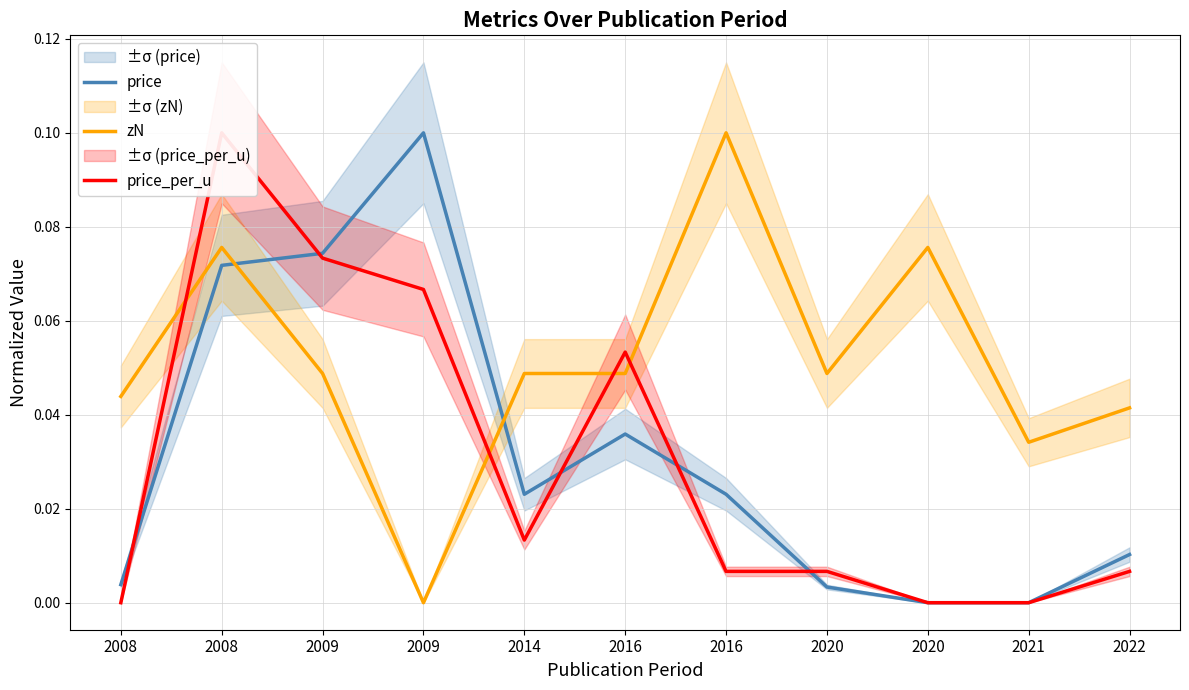

Rank the series at 2020 from lowest to highest value.

price, price_per_u, zN